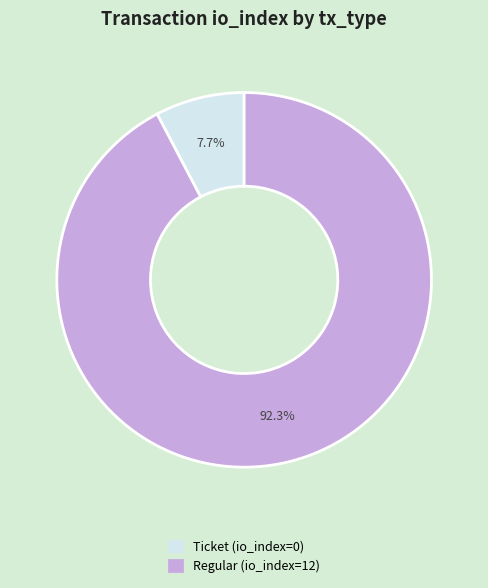

Does any single category account for the majority?

Yes